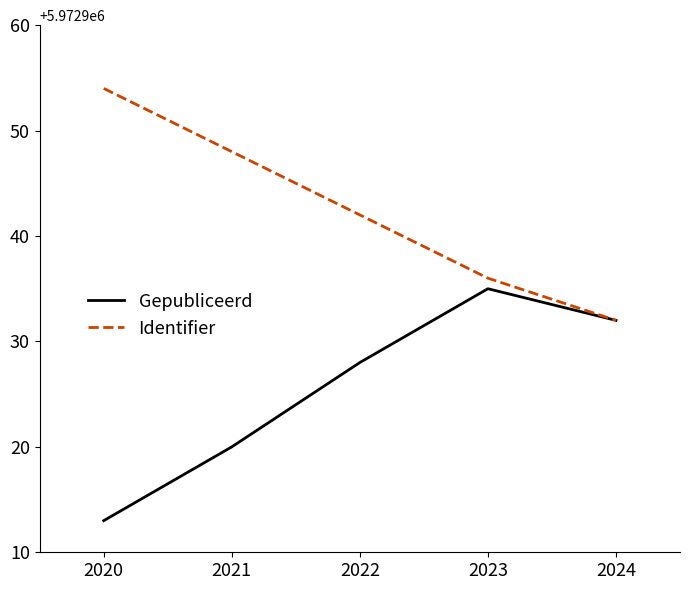

Where is the first local maximum for Gepubliceerd?

2023